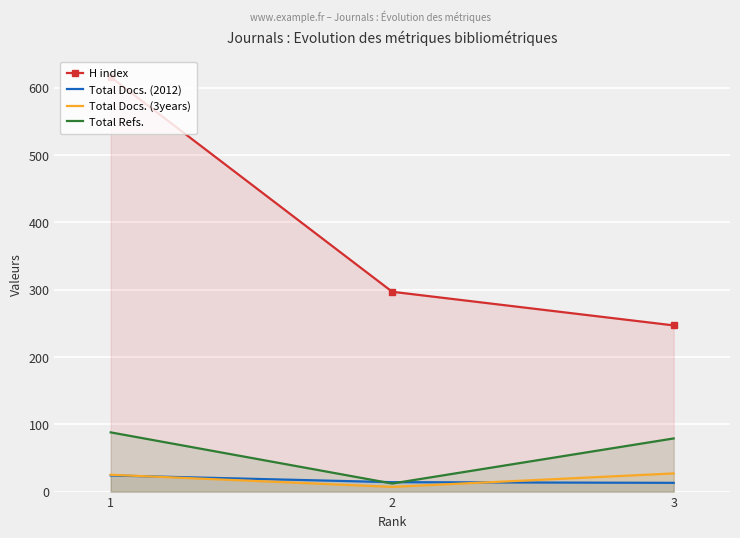

Which series has the largest total across all categories?

H index